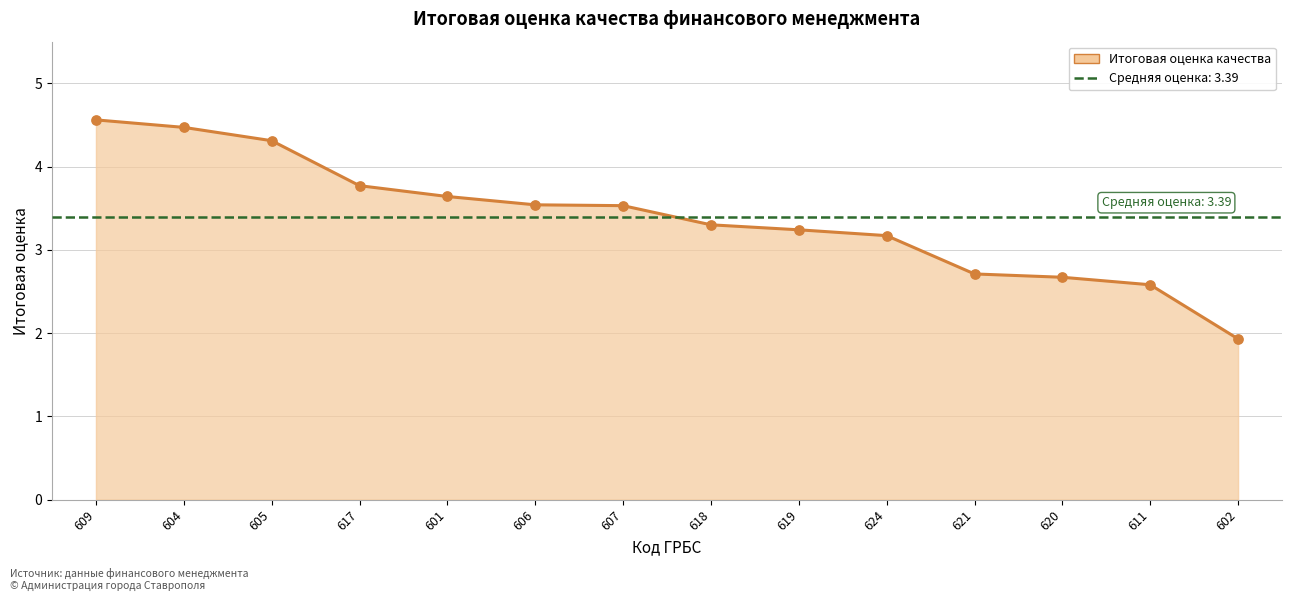

What is the ratio of the value at 601 to the value at 617?

1.0